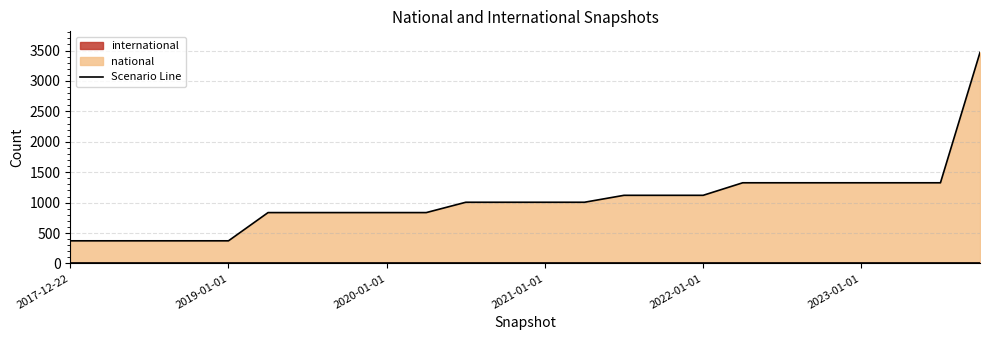

The chart shows a value of 1157 at 2020-04-01. True or false?

False